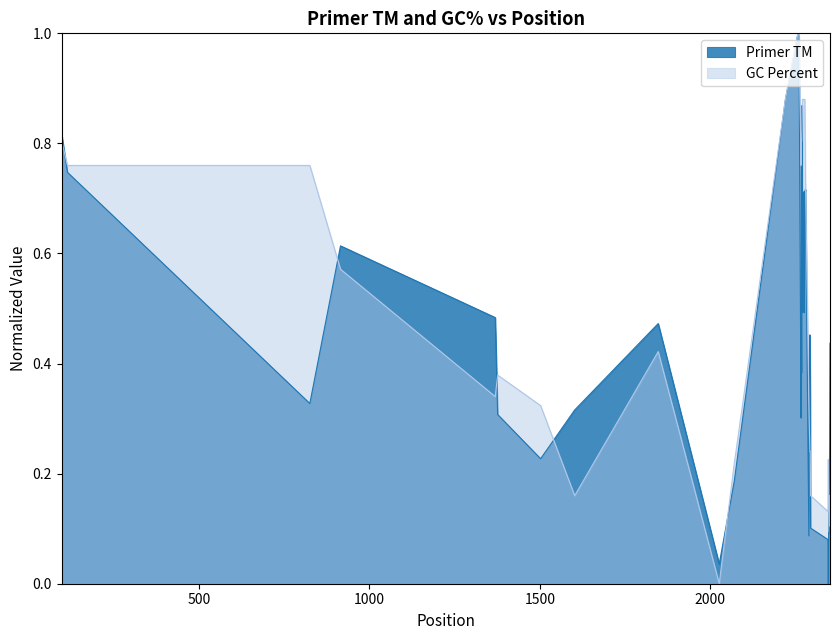

What is the value of the 13th point from the left?

1.0